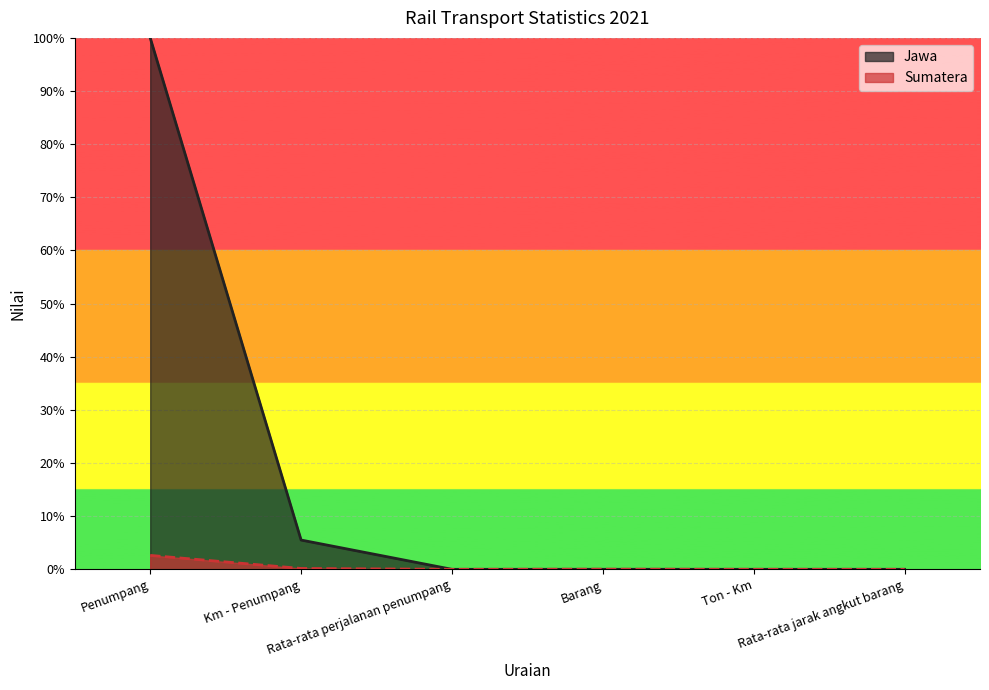

Reading left to right, list all the values displayed in this chart.

Jawa: 1.0	0.1	0.0	0.0	0.0	0.0
Sumatera: 0.0	0.0	0.0	0.0	0.0	0.0